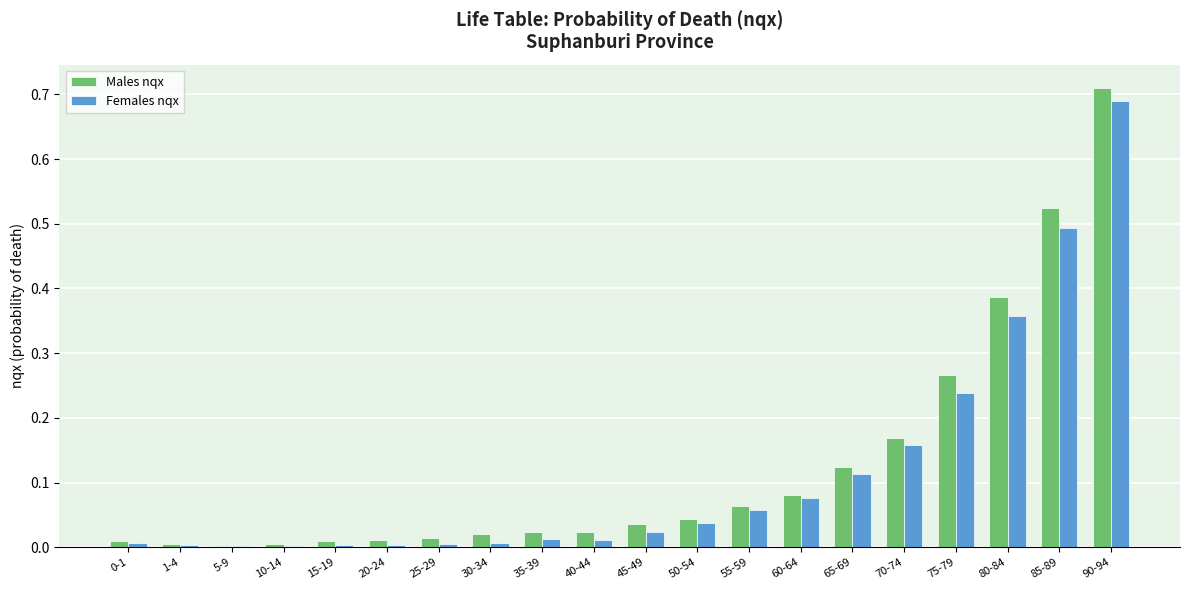

Which category has the highest value in the Males nqx series?

90-94